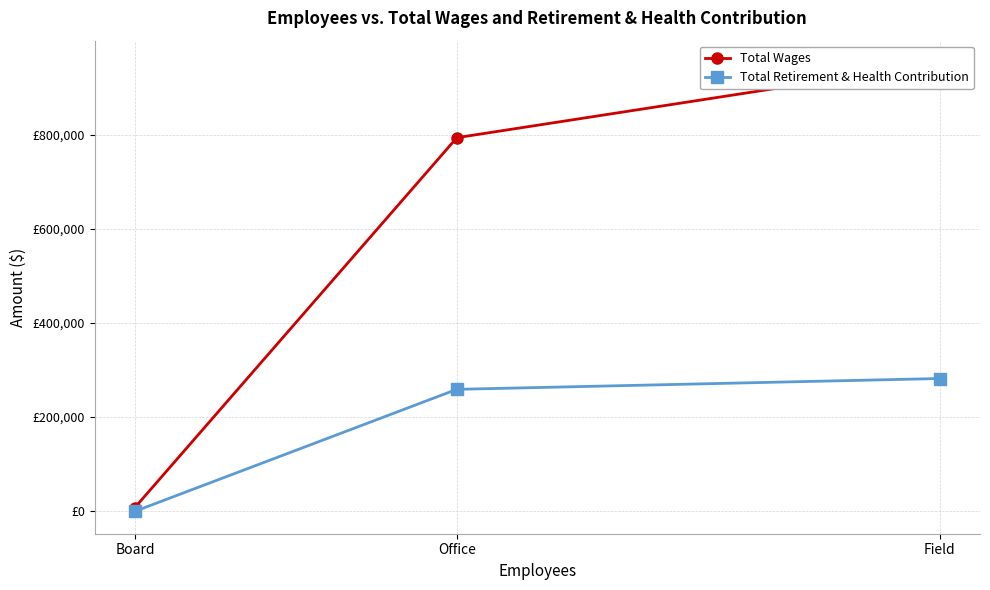

How many lines are shown in the chart?

2